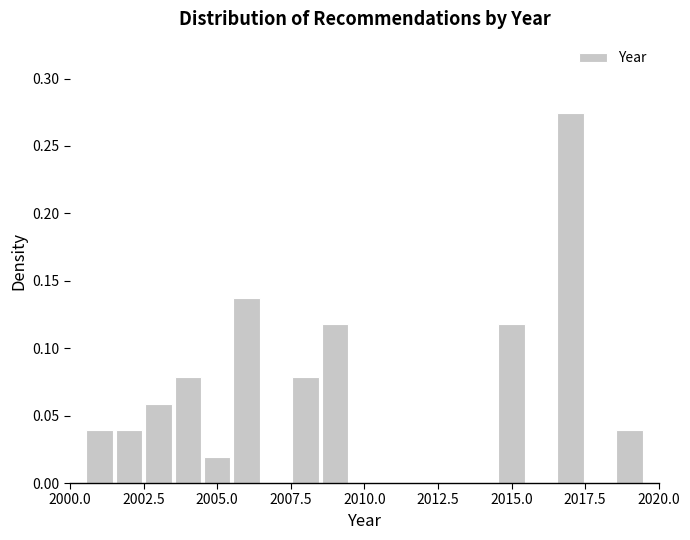

Around what value on the x-axis is the tallest bar? Give the approximate position of its centre, as read against the axis.

2017.0